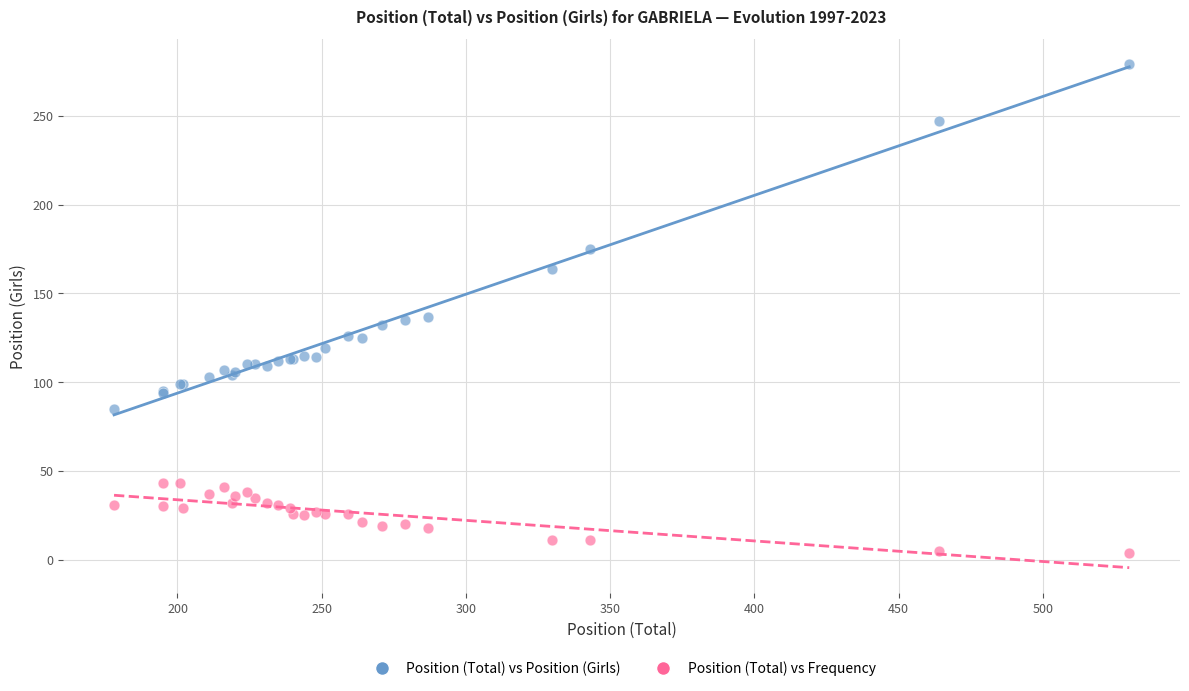

Which series reaches the minimum Y coordinate?

Position (Total) vs Frequency